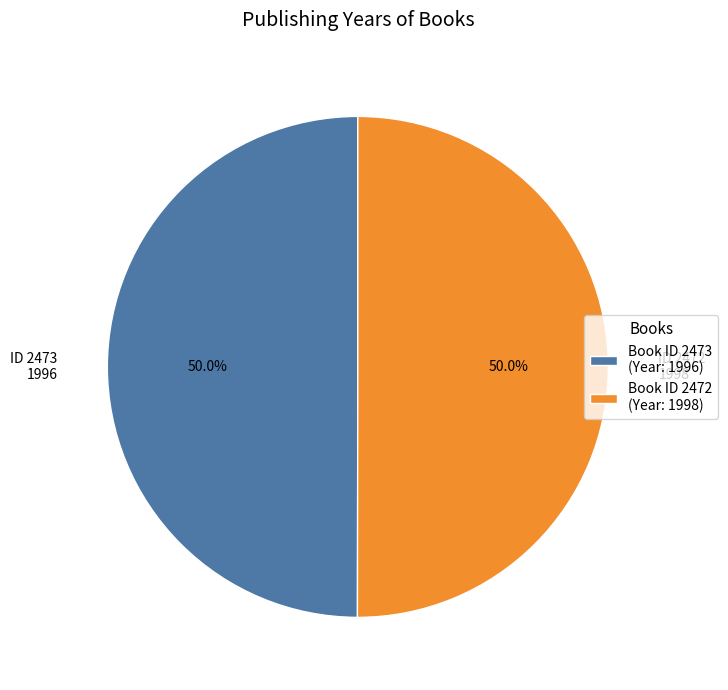

How much of the chart is everything except Book ID 2473 (Year: 1996)?

50.0%